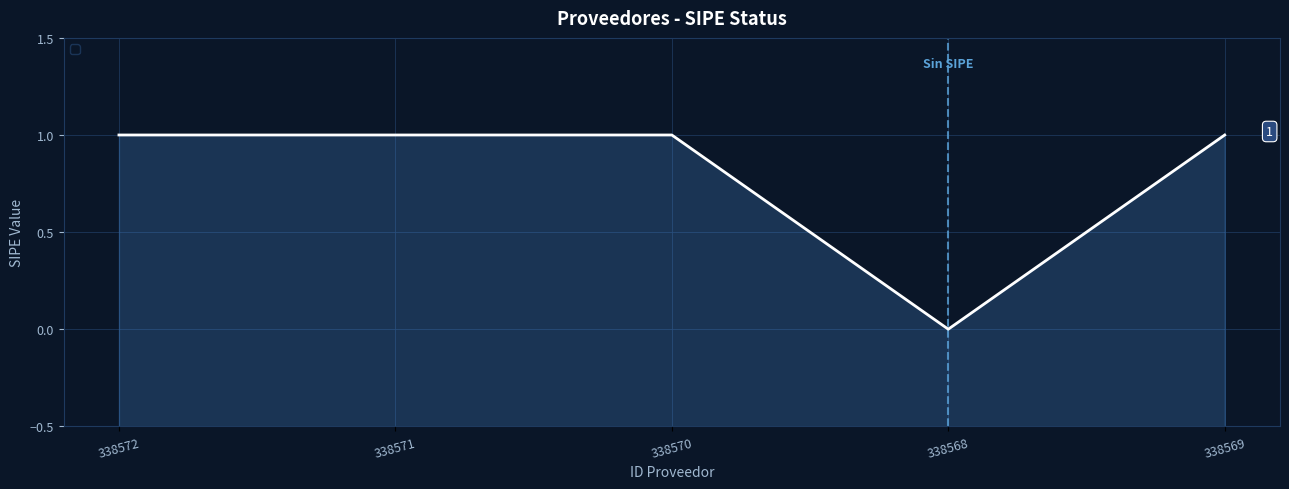

How many interior local valleys (lower than both neighbors) does the data have?

1